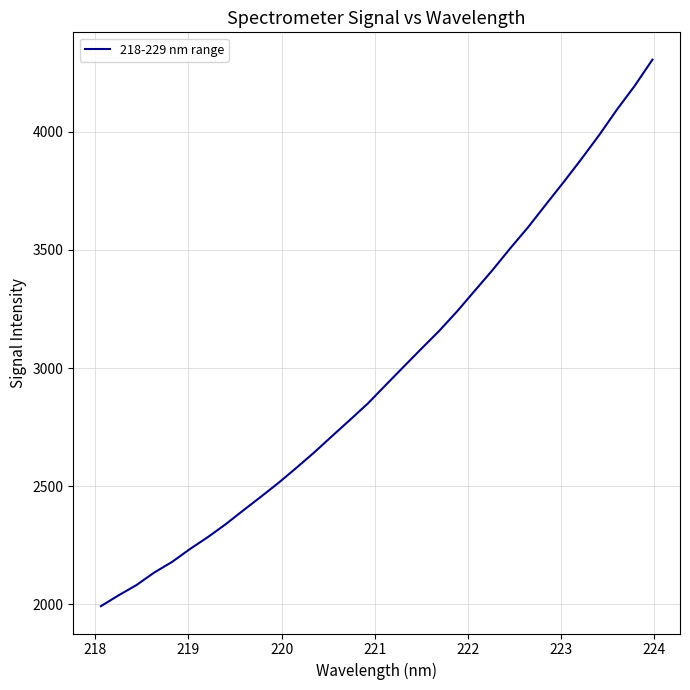

What is the maximum value shown in the chart?

4305.4